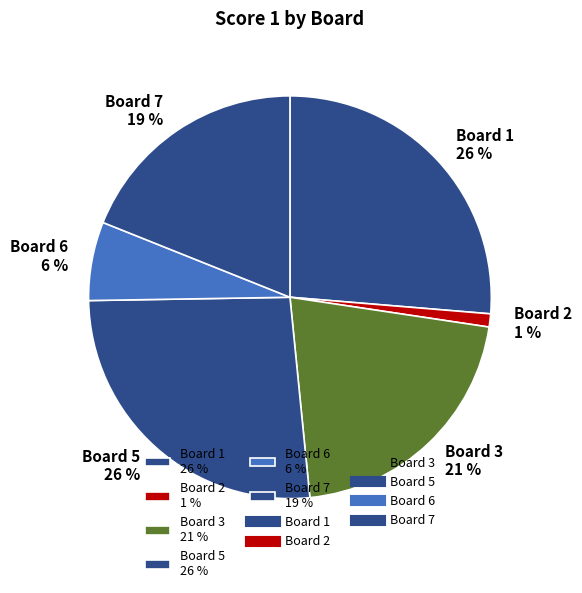

Is the sum of Board 5 26 % and Board 6 6 % greater than half?

No